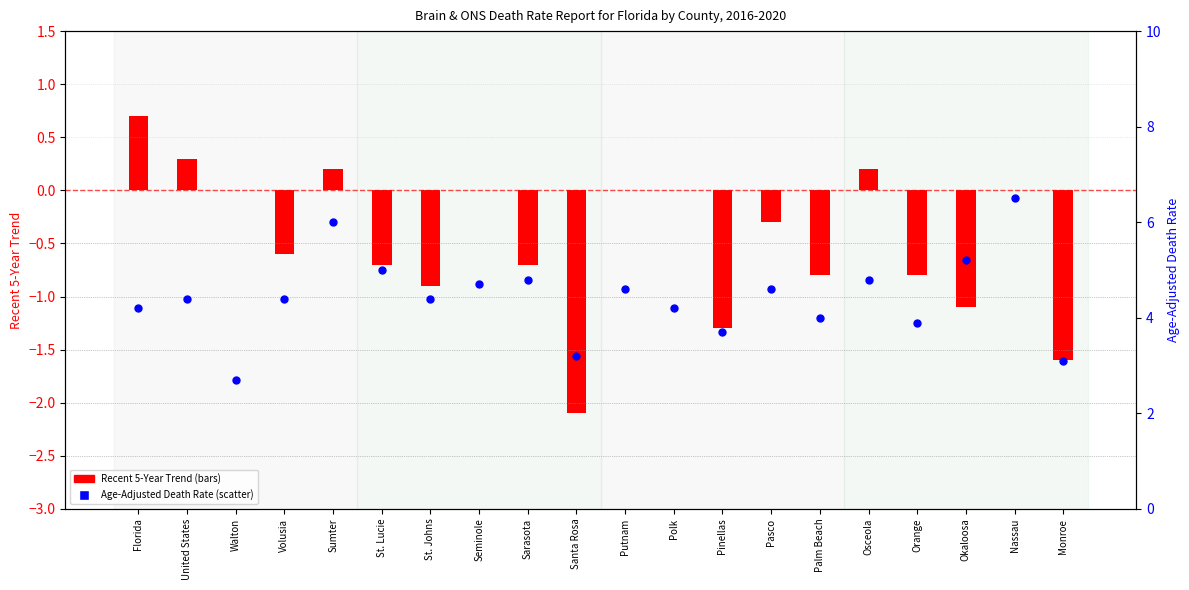

Which series contains the highest Y value?

Age-Adjusted Death Rate